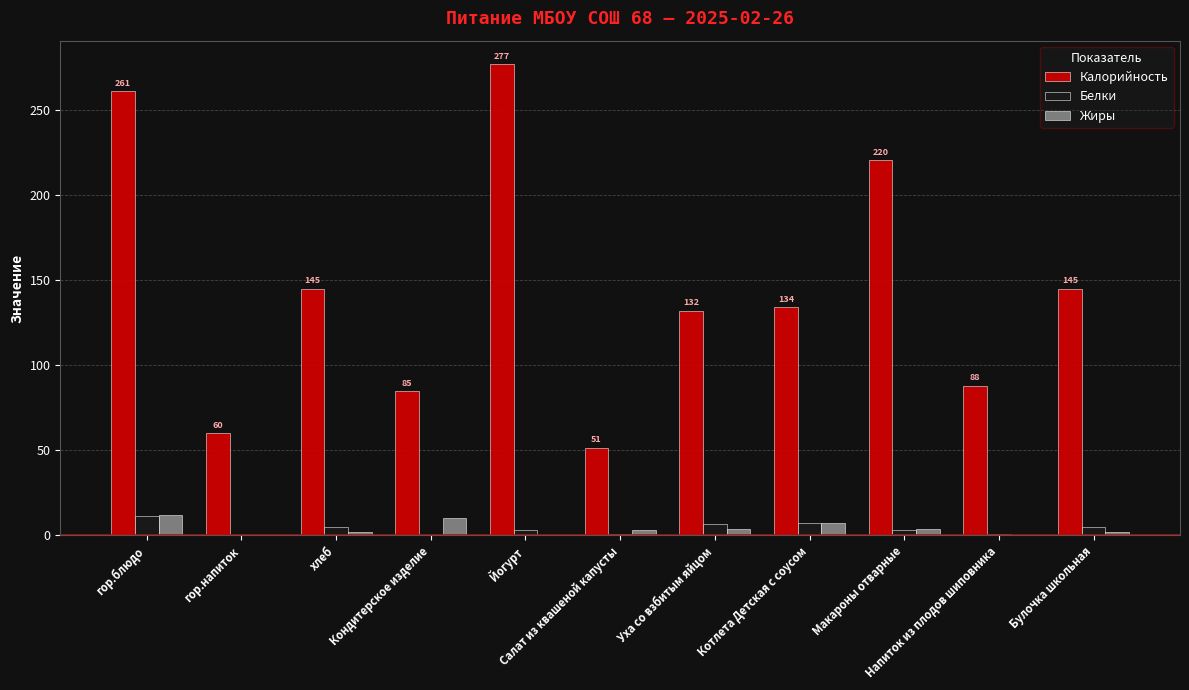

What is the greatest value displayed?

277.0